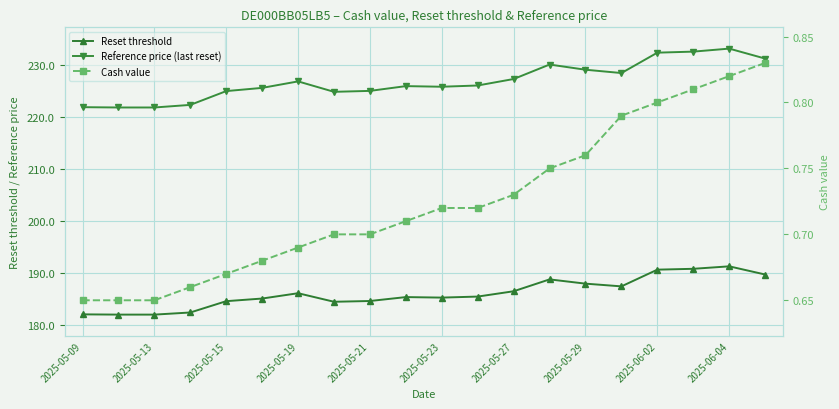

True or false: Reference price (last reset) and Reset threshold cross at least once.

False